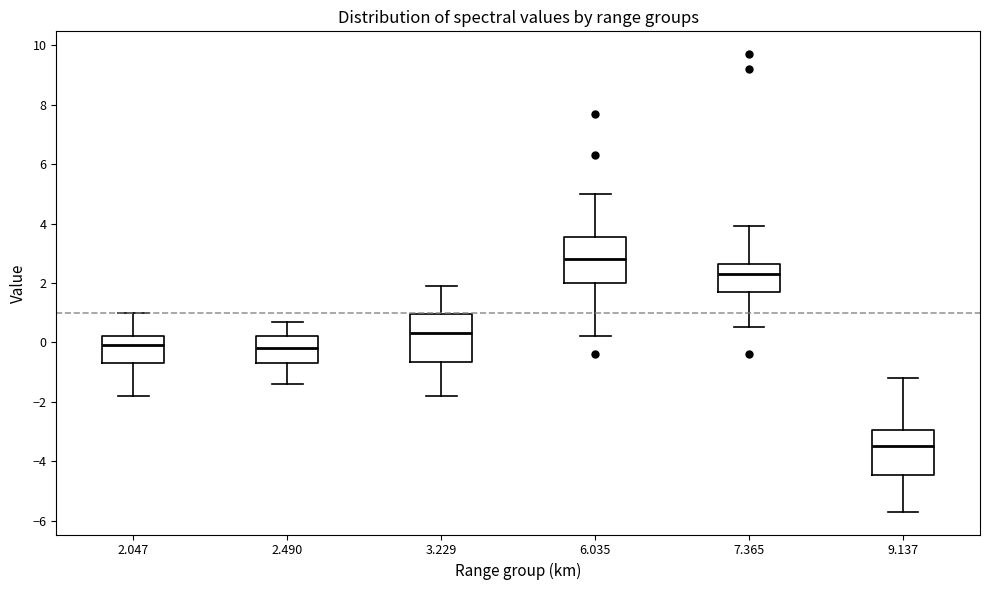

Which box has the highest median line?

6.035